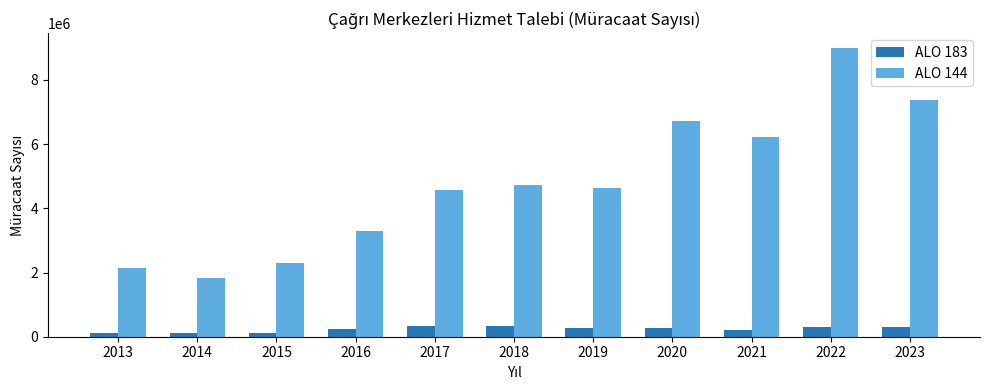

How many data points in ALO 144 are less than 4633576?

5